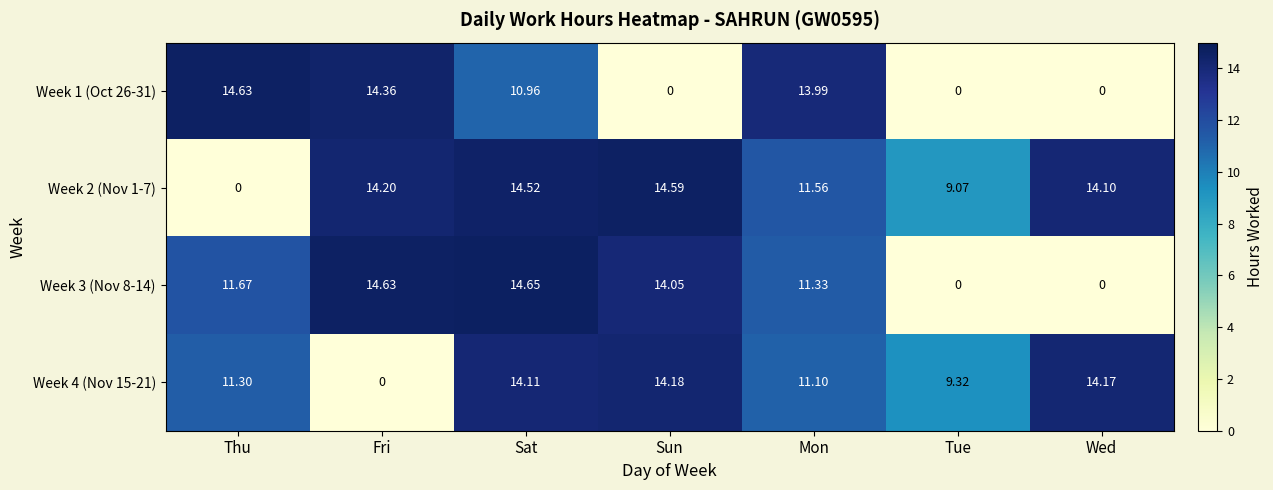

At which label does Week 1 (Oct 26-31) reach its peak?

Thu